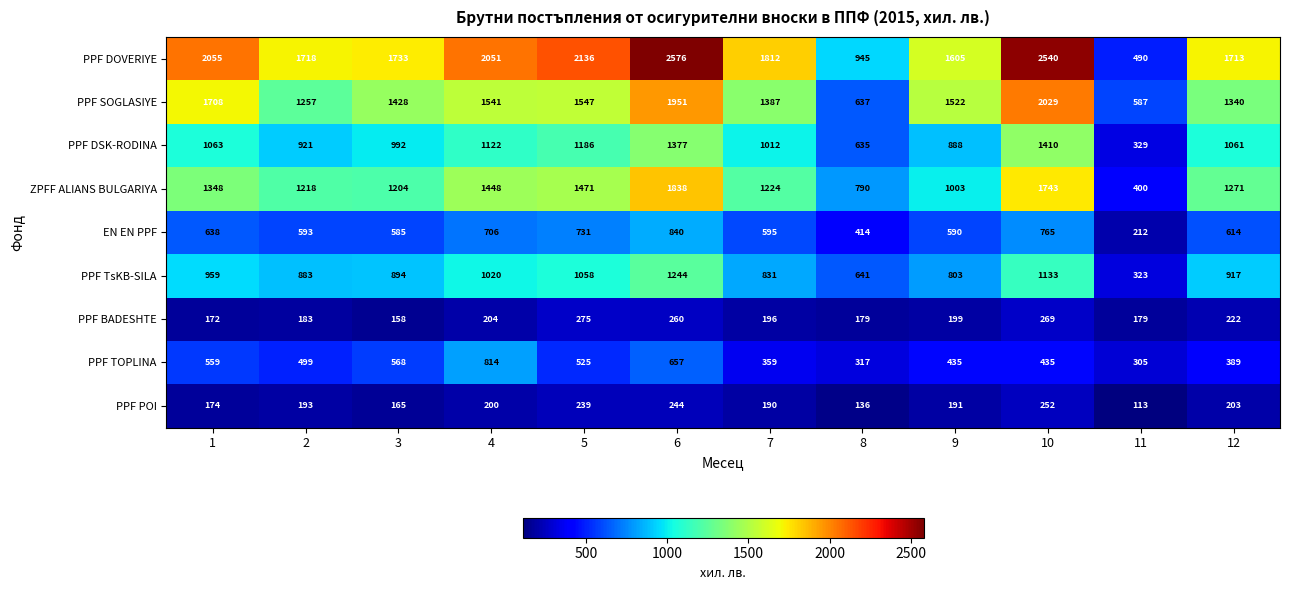

List the series in order of their peak value, lowest first.

PPF POI, PPF BADESHTE, PPF TOPLINA, EN EN PPF, PPF TsKB-SILA, PPF DSK-RODINA, ZPFF ALIANS BULGARIYA, PPF SOGLASIYE, PPF DOVERIYE